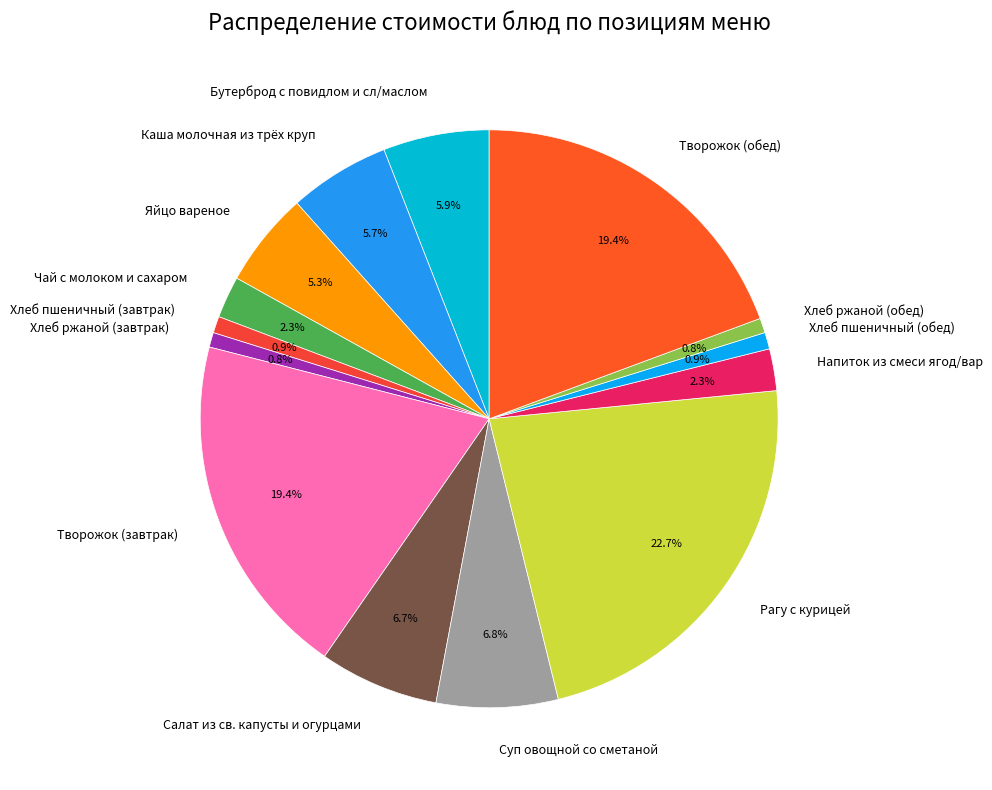

Which category has the biggest portion of the pie?

Рагу с курицей